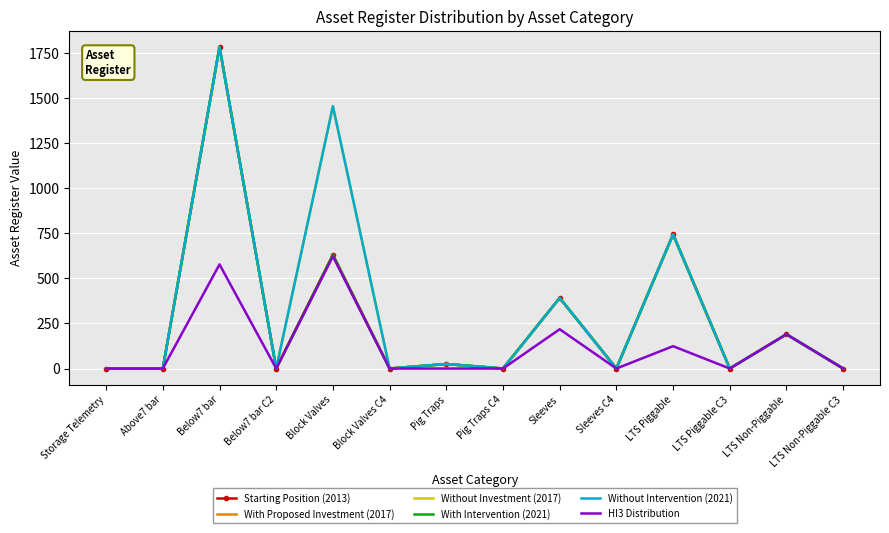

How many interior local peaks does the With Intervention (2021) series have?

6